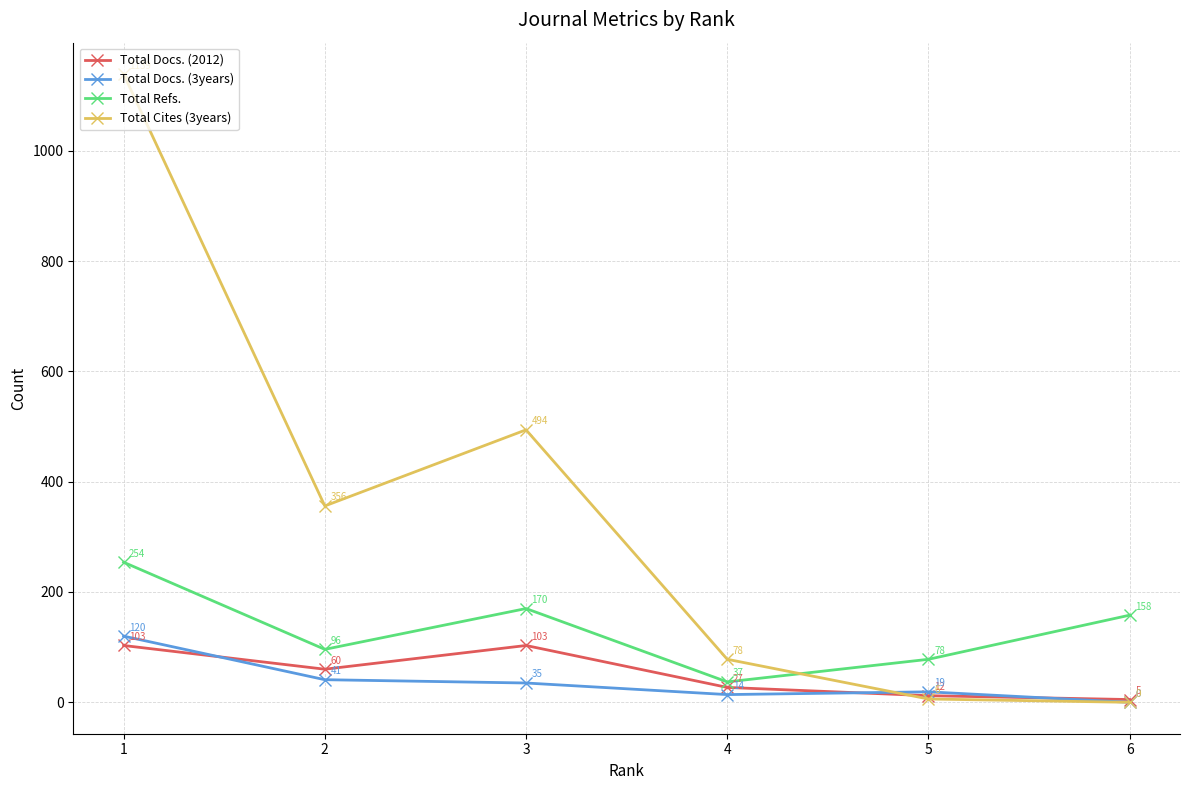

Reading left to right, what are all the values shown in this chart?

Total Docs. (2012): 103	60	103	27	12	5
Total Docs. (3years): 120	41	35	14	19	0
Total Refs.: 254	96	170	37	78	158
Total Cites (3years): 1139	356	494	78	6	0